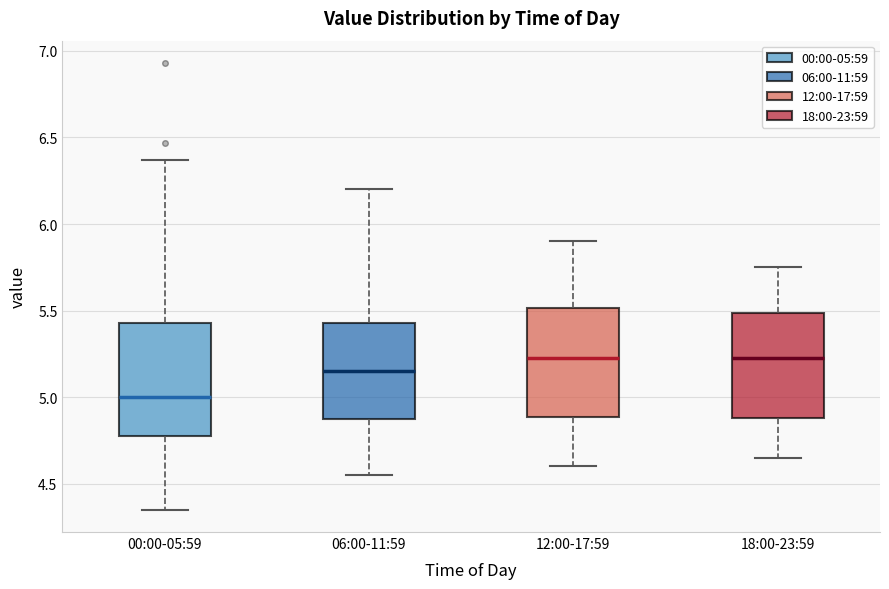

Reading left to right, transcribe this box plot: for each box, give where its median line is, the range the box spans, and where its two whiskers end, as read against the y-axis. The values are not printed on the chart, so give them approximately, as read against the axis.

00:00-05:59: median 5.00, box 4.80 to 5.45, whiskers 4.35 to 6.35
06:00-11:59: median 5.15, box 4.85 to 5.45, whiskers 4.55 to 6.20
12:00-17:59: median 5.25, box 4.90 to 5.50, whiskers 4.60 to 5.90
18:00-23:59: median 5.25, box 4.90 to 5.50, whiskers 4.65 to 5.75